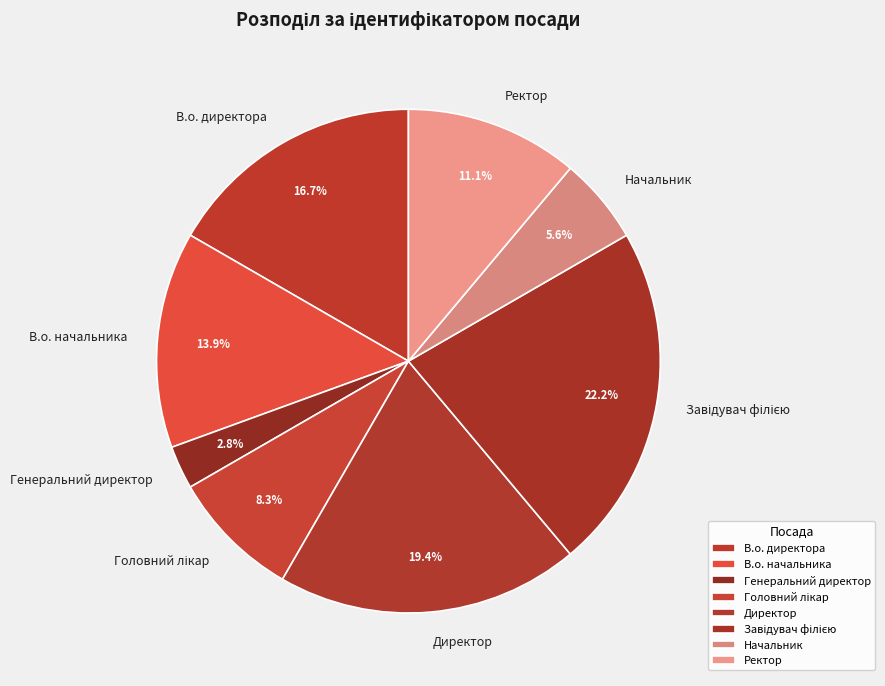

What percentage is NOT represented by В.о. директора?

83.3%